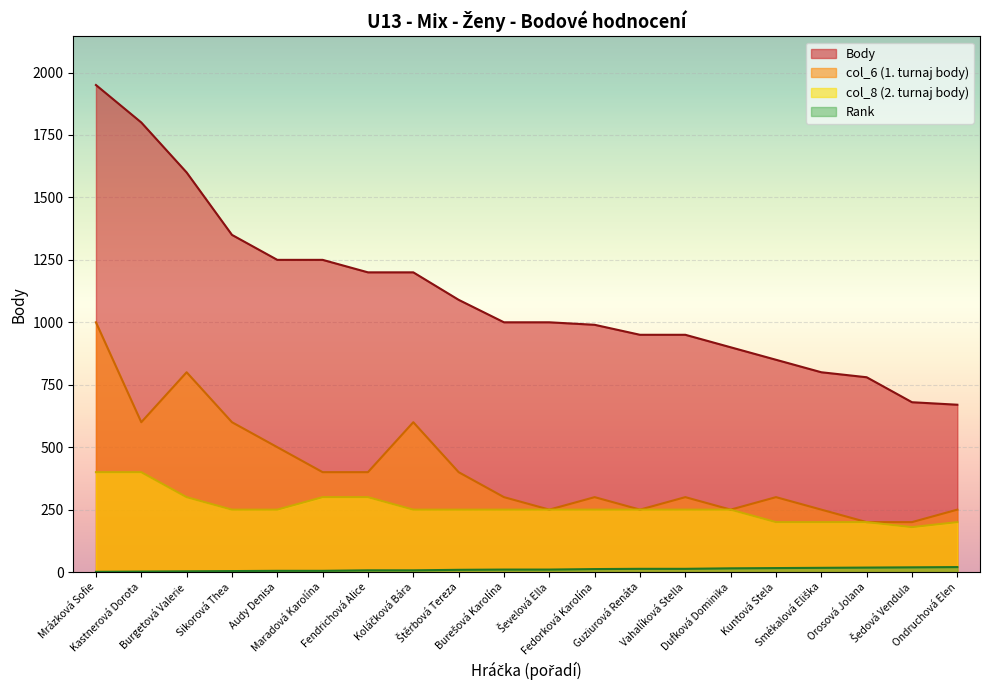

Reading right to left, list all the values displayed in this chart.

Rank: Ondruchová Elen=20	Šedová Vendula=19	Orosová Jolana=18	Smékalová Eliška=17	Kuntová Stela=16	Dufková Dominika=15	Vahalíková Stella=13	Guziurová Renáta=13	Fedorková Karolína=12	Ševelová Ella=10	Burešová Karolína=10	Štěrbová Tereza=9	Koláčková Bára=7	Fendrichová Alice=7	Maradová Karolína=5	Audy Denisa=5	Sikorová Thea=4	Burgetová Valerie=3	Kastnerová Dorota=2	Mrázková Sofie=1
Body: Ondruchová Elen=670	Šedová Vendula=680	Orosová Jolana=780	Smékalová Eliška=800	Kuntová Stela=850	Dufková Dominika=900	Vahalíková Stella=950	Guziurová Renáta=950	Fedorková Karolína=990	Ševelová Ella=1000	Burešová Karolína=1000	Štěrbová Tereza=1090	Koláčková Bára=1200	Fendrichová Alice=1200	Maradová Karolína=1250	Audy Denisa=1250	Sikorová Thea=1350	Burgetová Valerie=1600	Kastnerová Dorota=1800	Mrázková Sofie=1950
col_6: Ondruchová Elen=250	Šedová Vendula=200	Orosová Jolana=200	Smékalová Eliška=250	Kuntová Stela=300	Dufková Dominika=250	Vahalíková Stella=300	Guziurová Renáta=250	Fedorková Karolína=300	Ševelová Ella=250	Burešová Karolína=300	Štěrbová Tereza=400	Koláčková Bára=600	Fendrichová Alice=400	Maradová Karolína=400	Audy Denisa=500	Sikorová Thea=600	Burgetová Valerie=800	Kastnerová Dorota=600	Mrázková Sofie=1000
col_8: Ondruchová Elen=200	Šedová Vendula=180	Orosová Jolana=200	Smékalová Eliška=200	Kuntová Stela=200	Dufková Dominika=250	Vahalíková Stella=250	Guziurová Renáta=250	Fedorková Karolína=250	Ševelová Ella=250	Burešová Karolína=250	Štěrbová Tereza=250	Koláčková Bára=250	Fendrichová Alice=300	Maradová Karolína=300	Audy Denisa=250	Sikorová Thea=250	Burgetová Valerie=300	Kastnerová Dorota=400	Mrázková Sofie=400